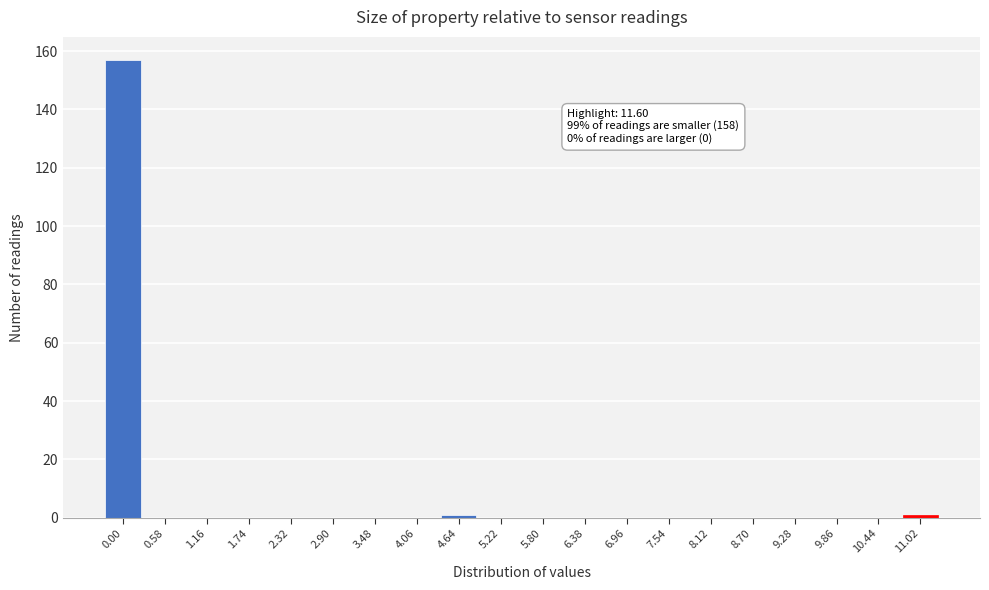

Reading right to left, list all the values displayed in this chart.

11.02=1	10.44=0	9.86=0	9.28=0	8.70=0	8.12=0	7.54=0	6.96=0	6.38=0	5.80=0	5.22=0	4.64=1	4.06=0	3.48=0	2.90=0	2.32=0	1.74=0	1.16=0	0.58=0	0.00=157